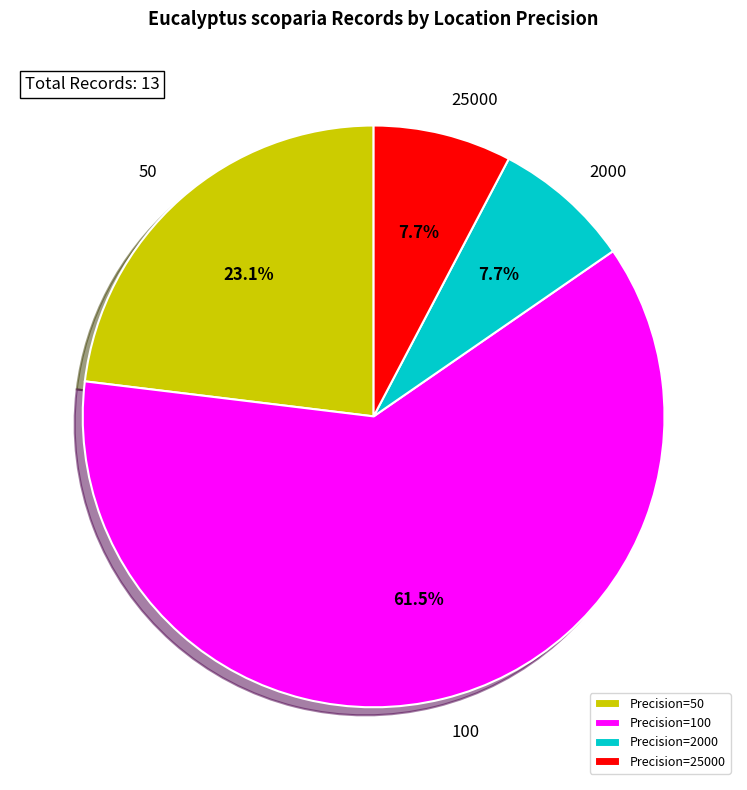

Between Precision=25000 and Precision=50, which is larger?

Precision=50